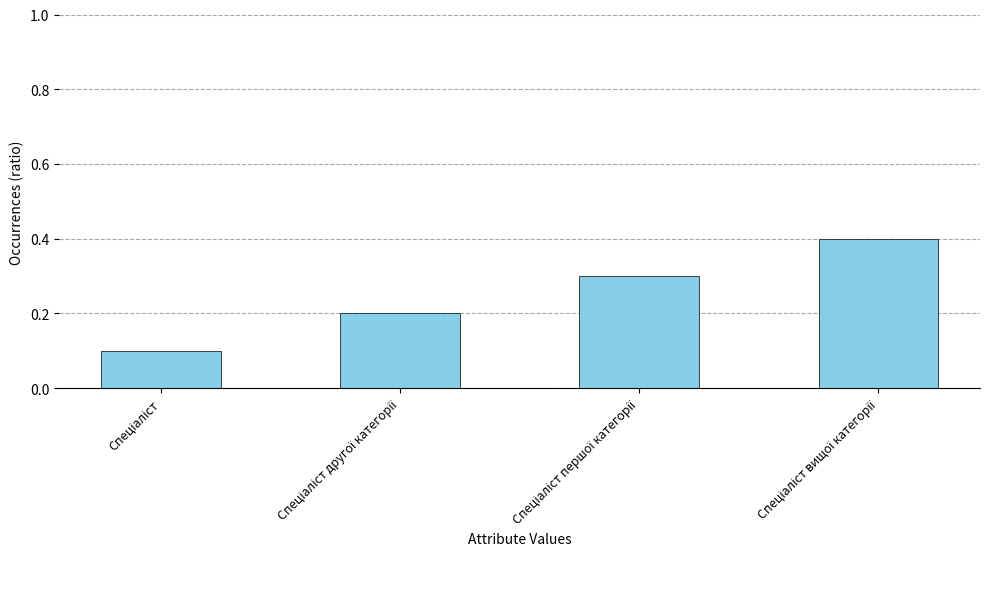

What is the value of the 4th bar from the left?

0.4